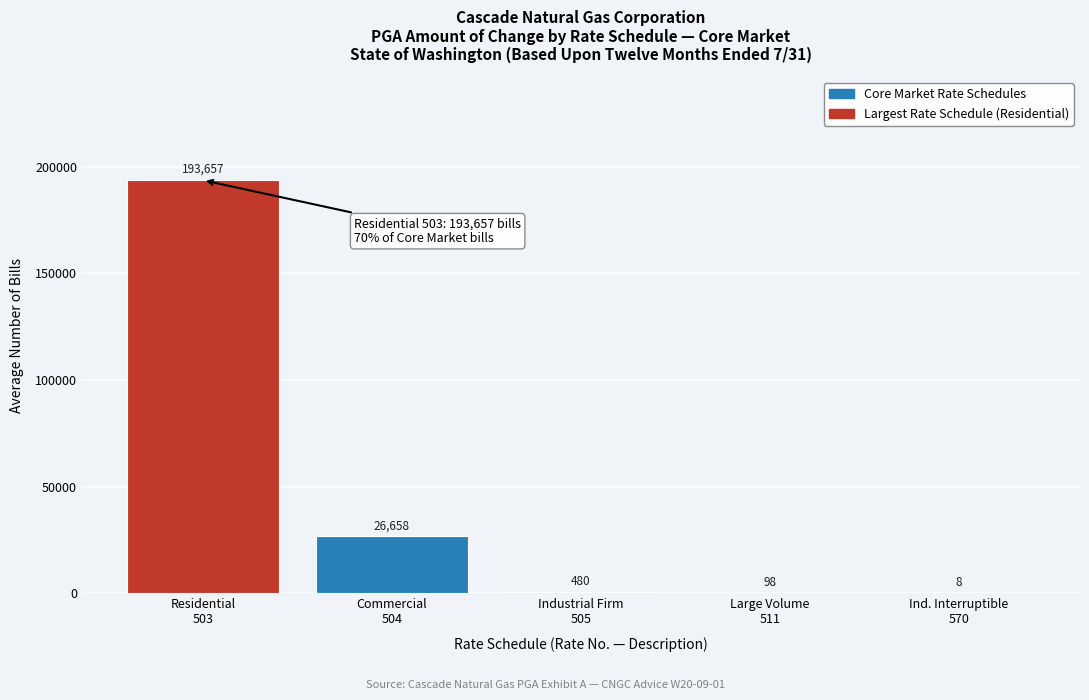

What is the sum of all values?

220901